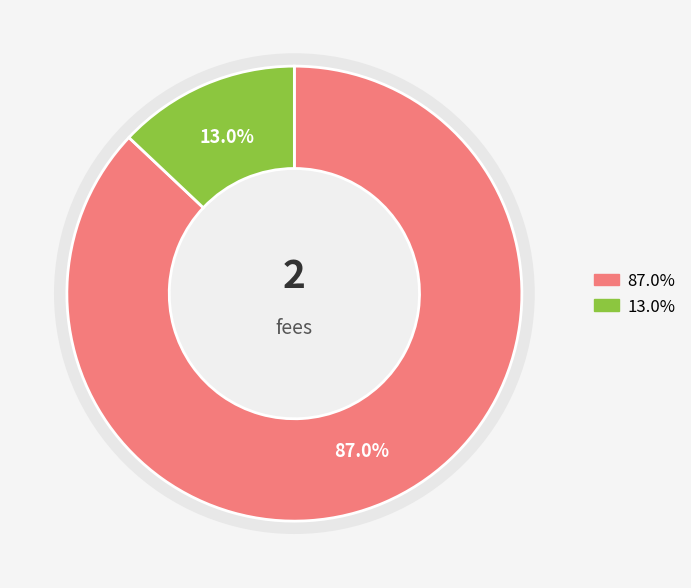

Is there a majority slice in this chart?

Yes